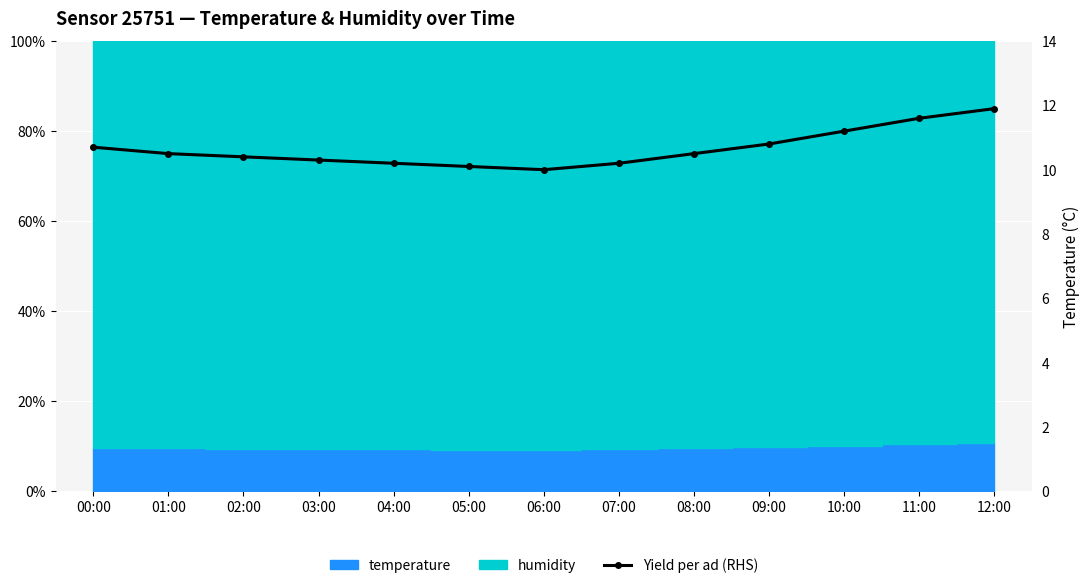

Reading left to right, extract all data points from this chart.

00:00=10.7	01:00=10.5	02:00=10.4	03:00=10.3	04:00=10.2	05:00=10.1	06:00=10.0	07:00=10.2	08:00=10.5	09:00=10.8	10:00=11.2	11:00=11.6	12:00=11.9